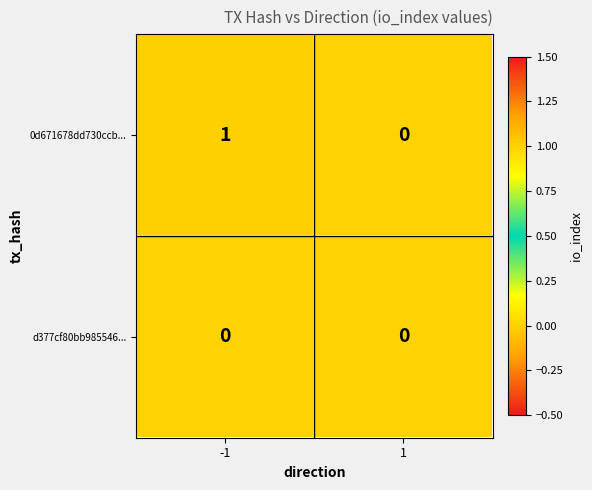

At -1, list the series in order from largest to smallest.

0d671678dd730ccb..., d377cf80bb985546...